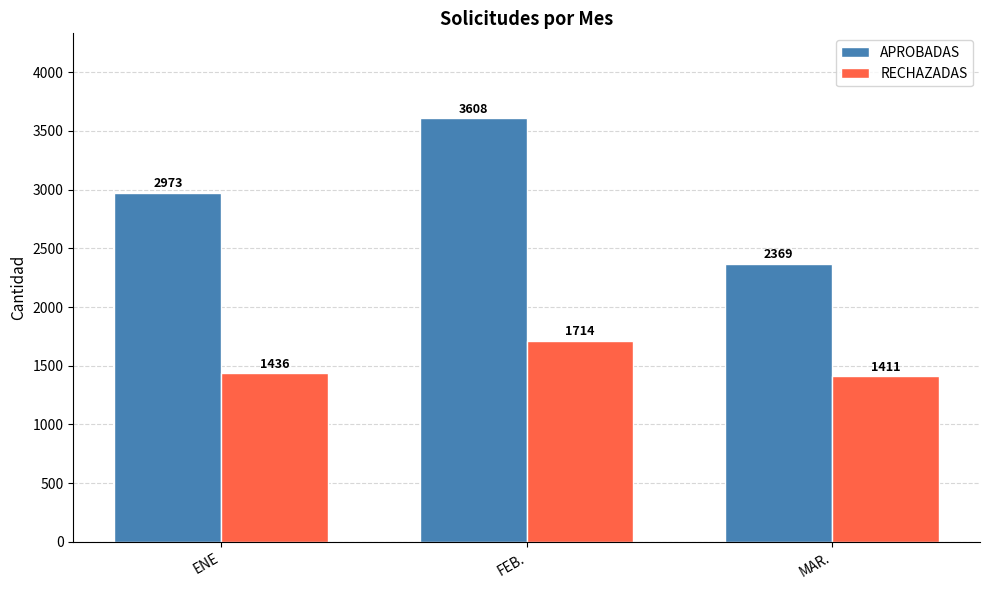

What is the sum of the RECHAZADAS values at ENE and FEB.?

3150